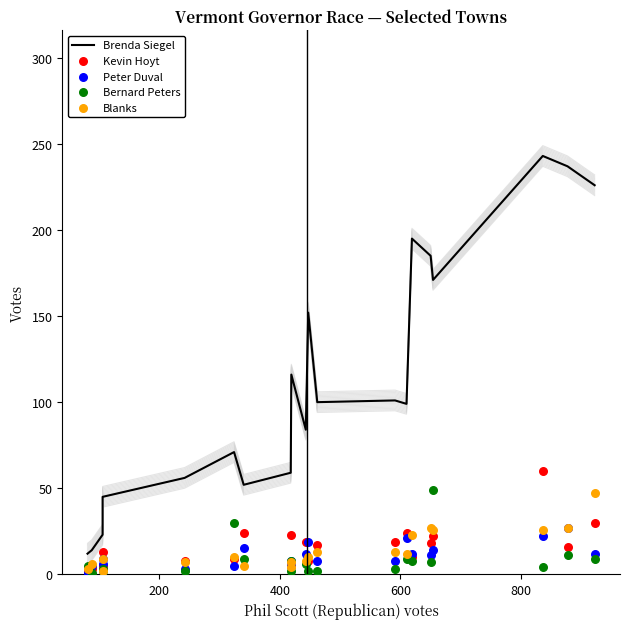

Which series has the largest Y range (max minus min)?

Brenda Siegel